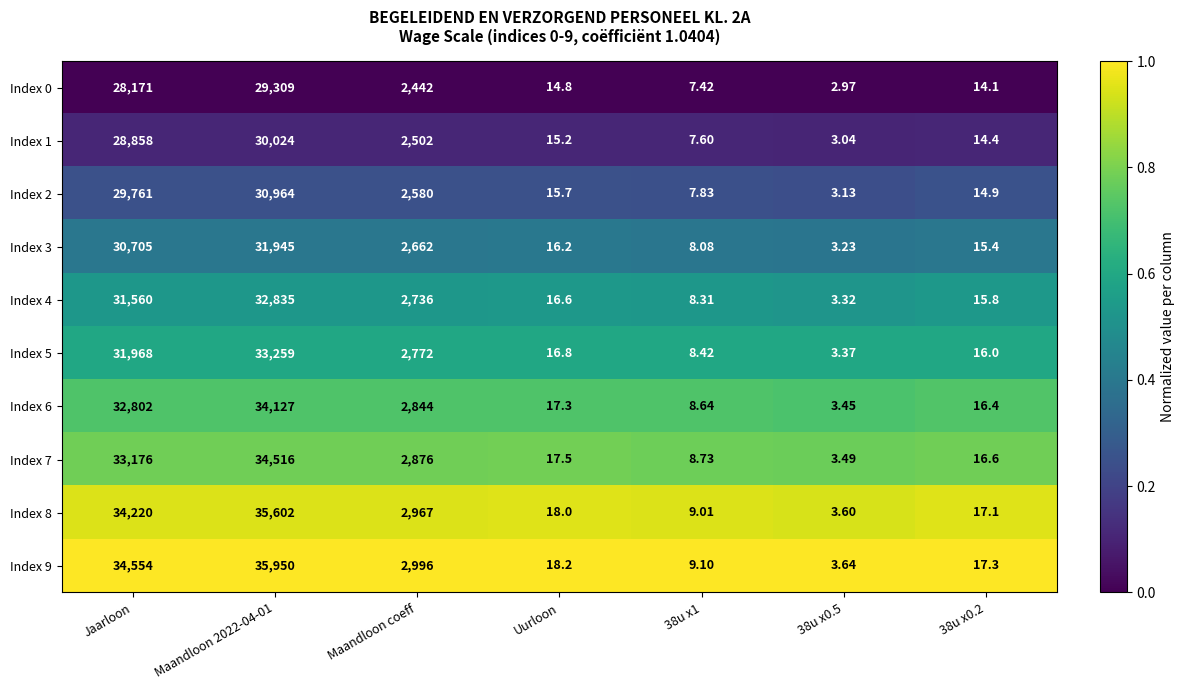

Where does the Index 0 series first go above 14?

Jaarloon